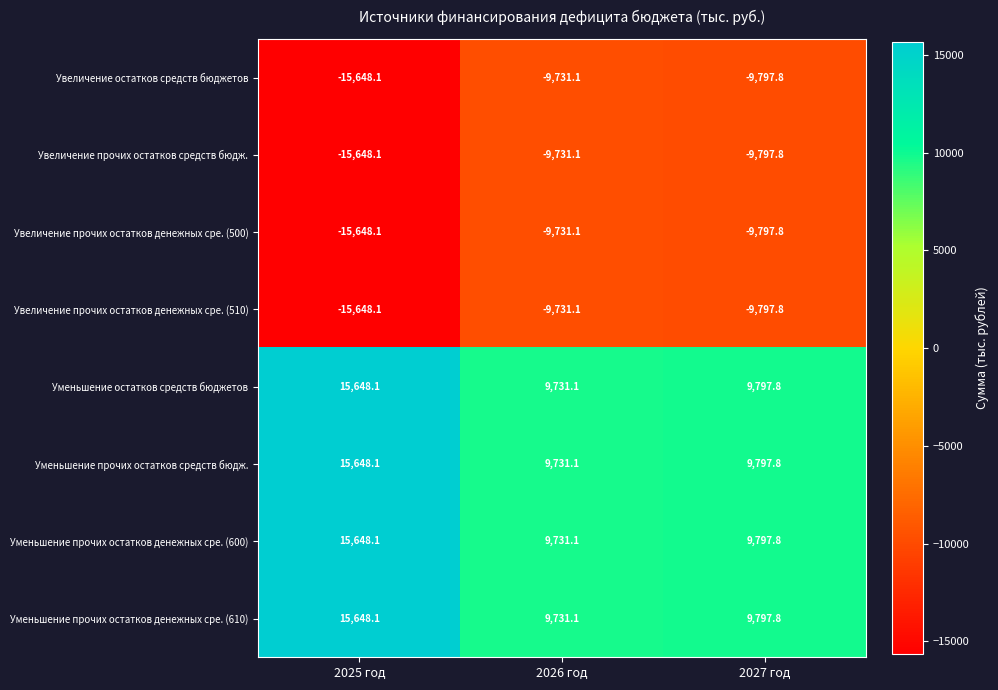

Is the value of Увеличение прочих остатков денежных сре. (500) at 2027 год greater than the value of Увеличение прочих остатков средств бюдж. at 2025 год?

Yes